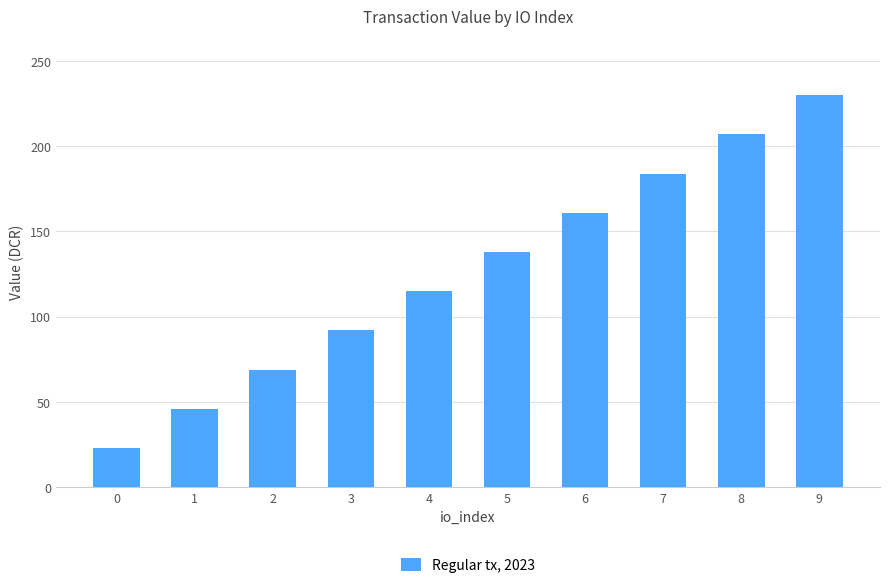

True or false: the data shows 206.9 at 8.

True